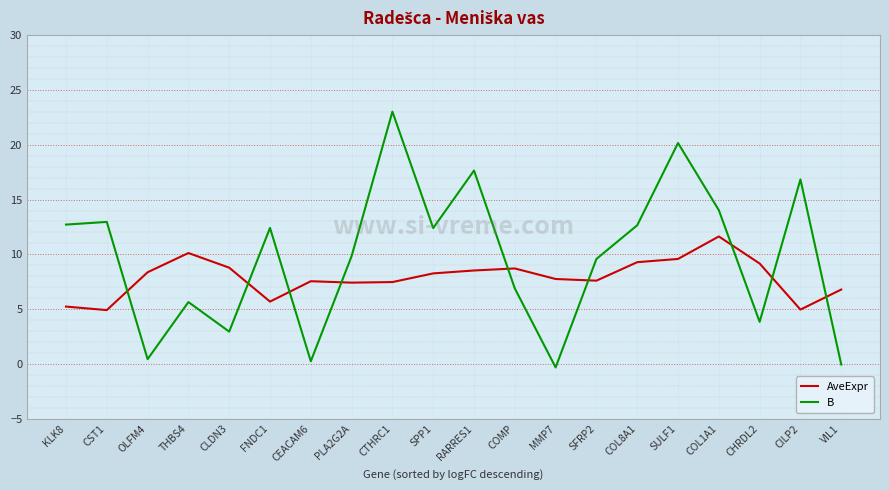

What position from the right is PLA2G2A?

13